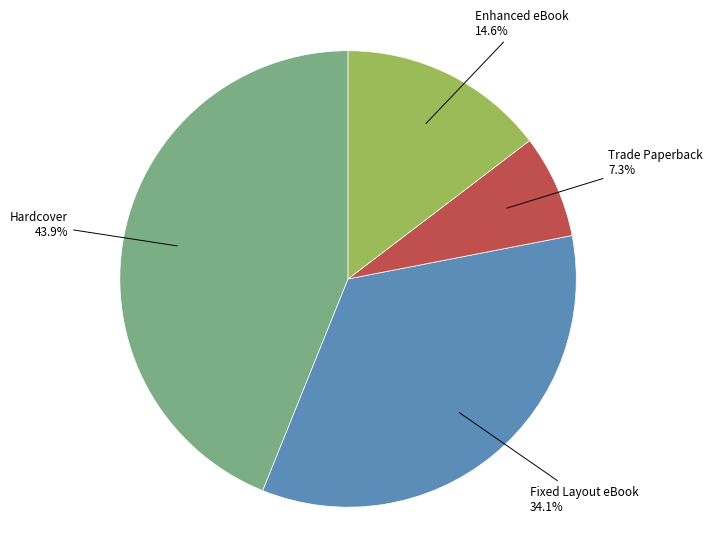

Which category has the smallest portion of the pie?

Trade Paperback